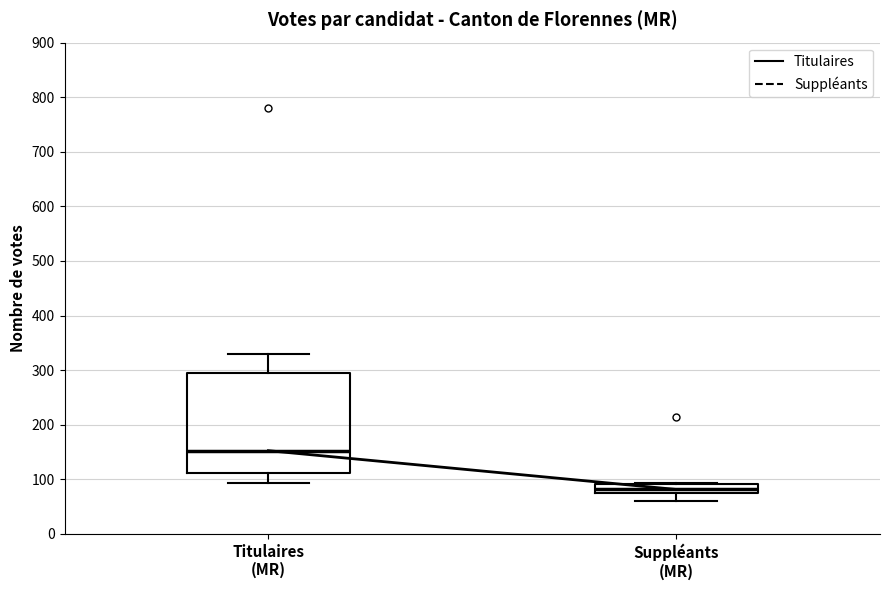

Comparing the boxes themselves (not the whiskers), which one is the tallest?

Titulaires (MR)